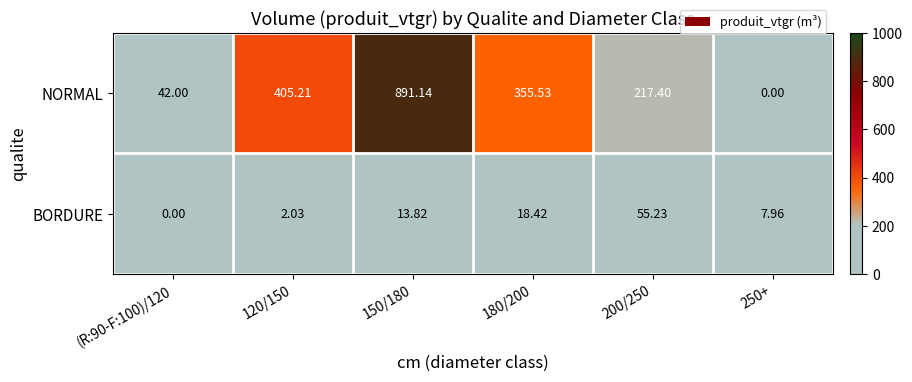

How many categories are shown in the chart?

6